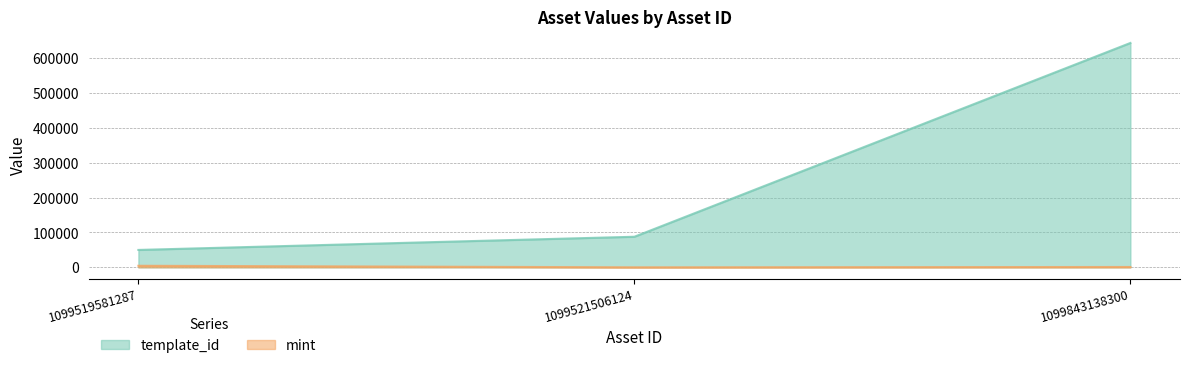

Where is template_id nearest to the value 346215?

1099521506124